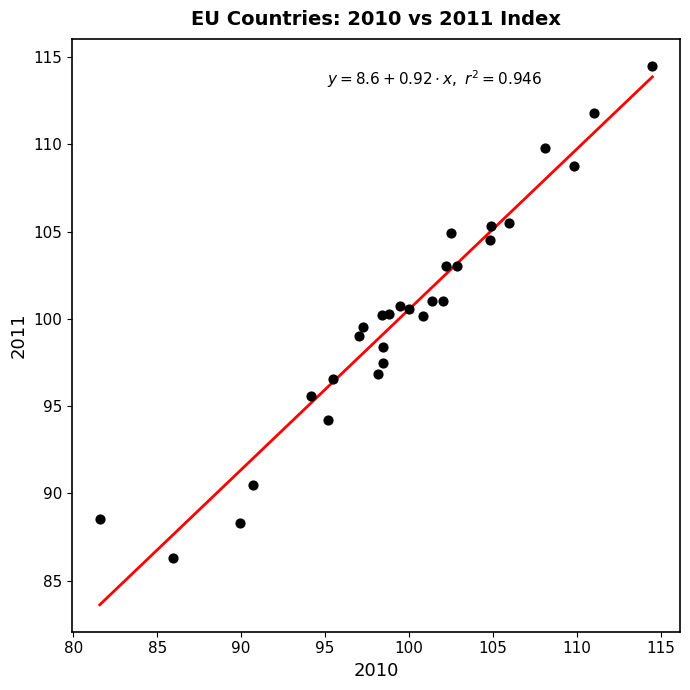

What is the range of X values (max minus min)?

32.9